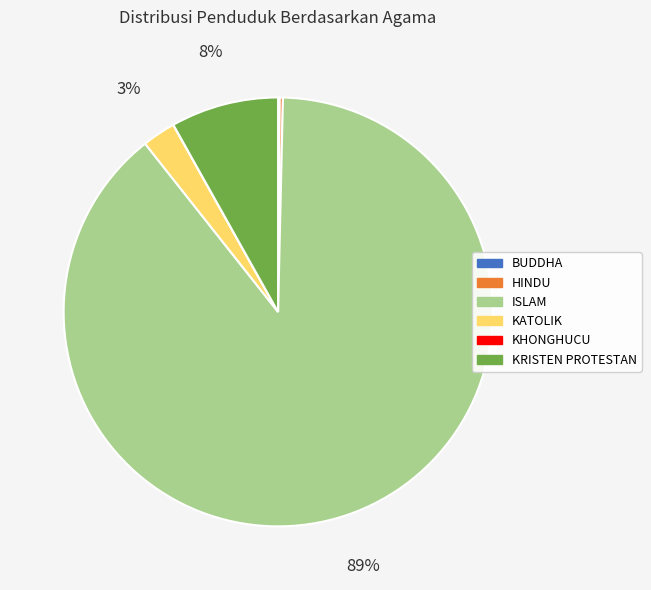

Is it true that KRISTEN PROTESTAN is 1% of the pie?

False